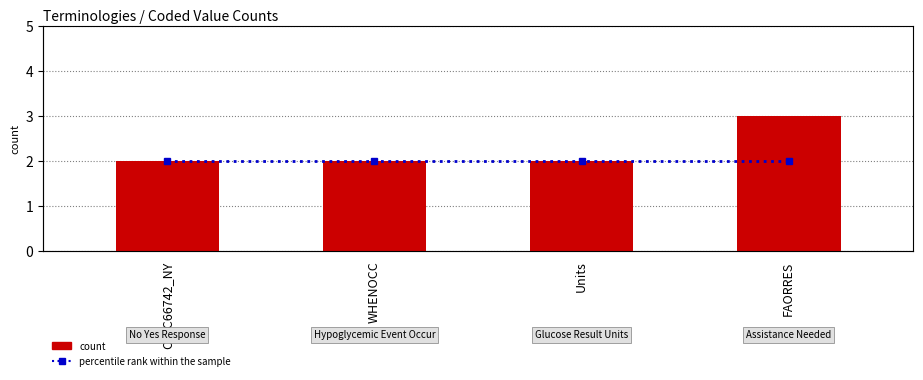

What is the difference between the maximum and minimum values in the count series?

1